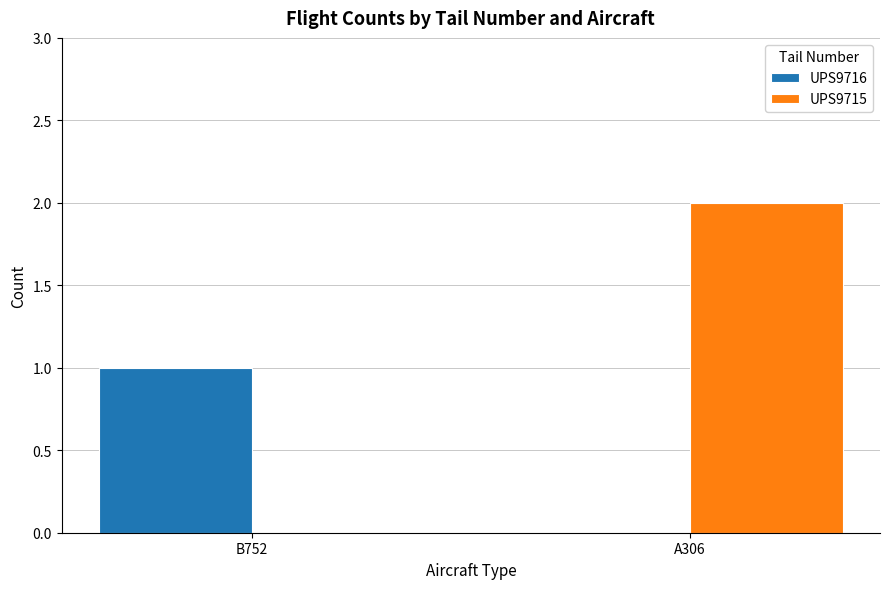

At which category is the sum across all series the highest?

A306